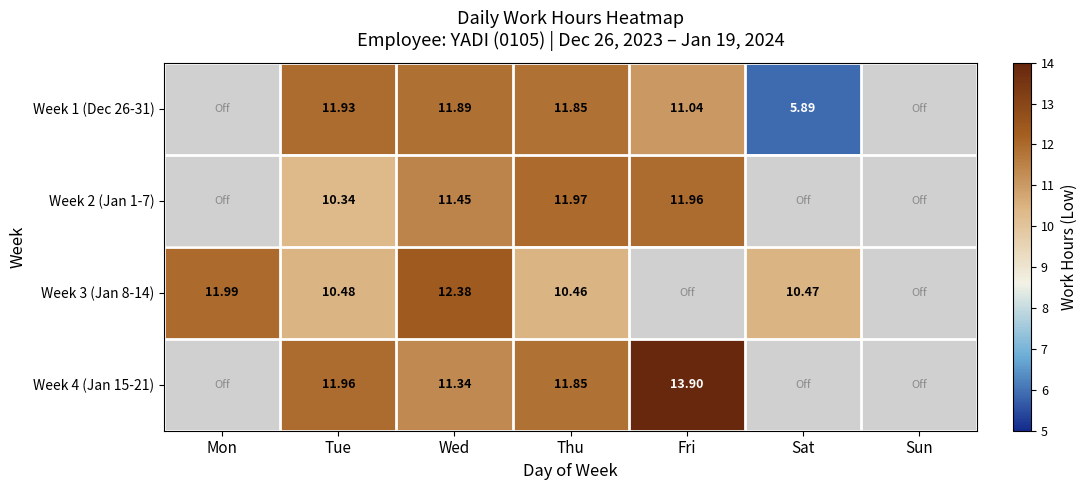

How many distinct data groups are displayed?

4